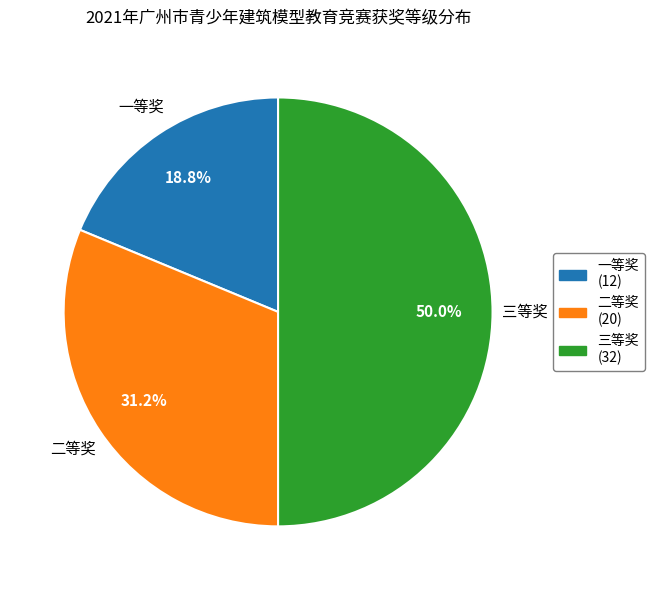

To the nearest percent, what is the difference between the 三等奖 and 一等奖 slice percentages?

31%